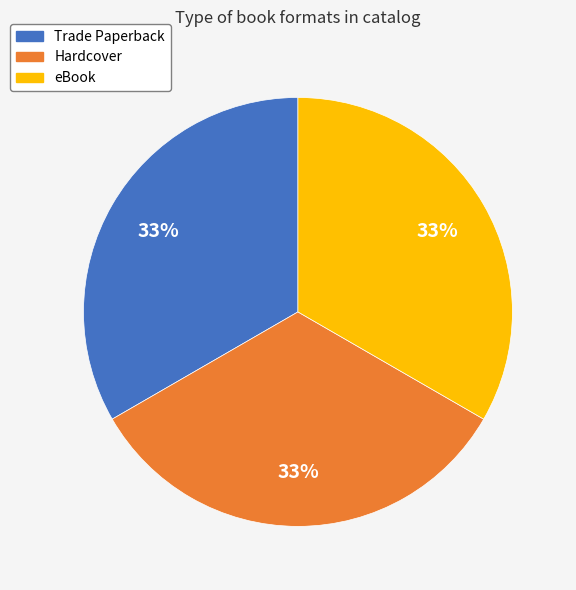

Is there a majority slice in this chart?

No